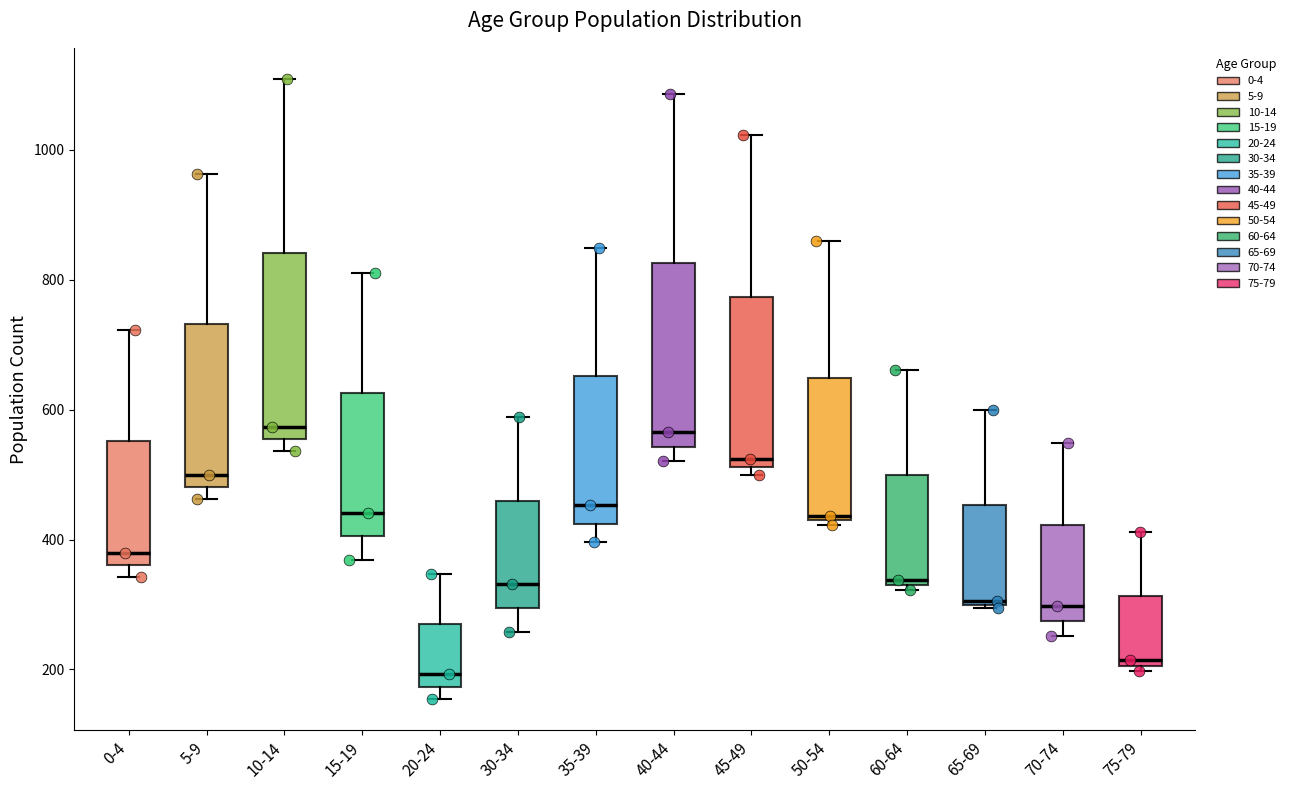

Where does the upper whisker of the box for 0-4 end on the y-axis? The values are not printed on the chart, so give them approximately, as read against the axis.

720